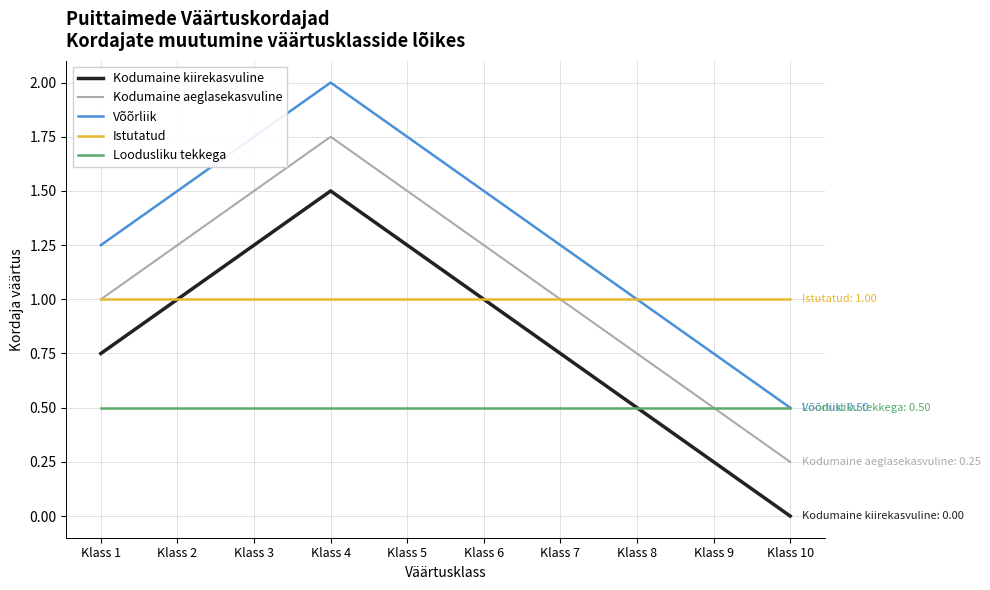

What is the total value across all series at Klass 8?

3.8